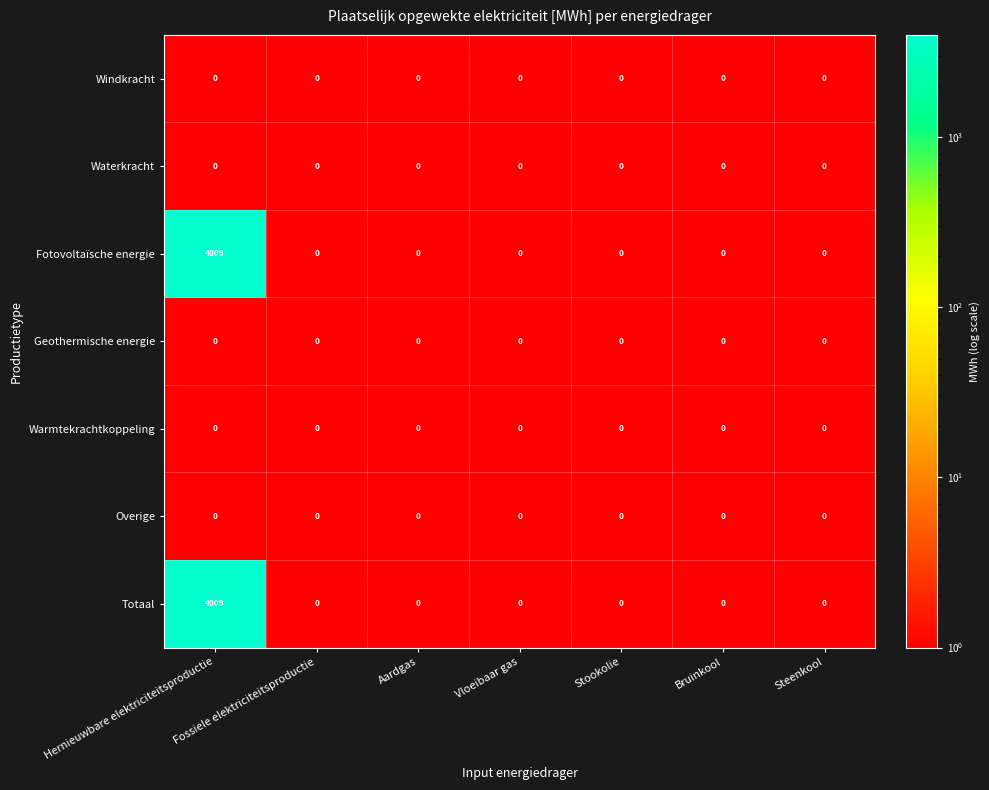

At which label does Fotovoltaïsche energie reach its peak?

Hernieuwbare elektriciteitsproductie